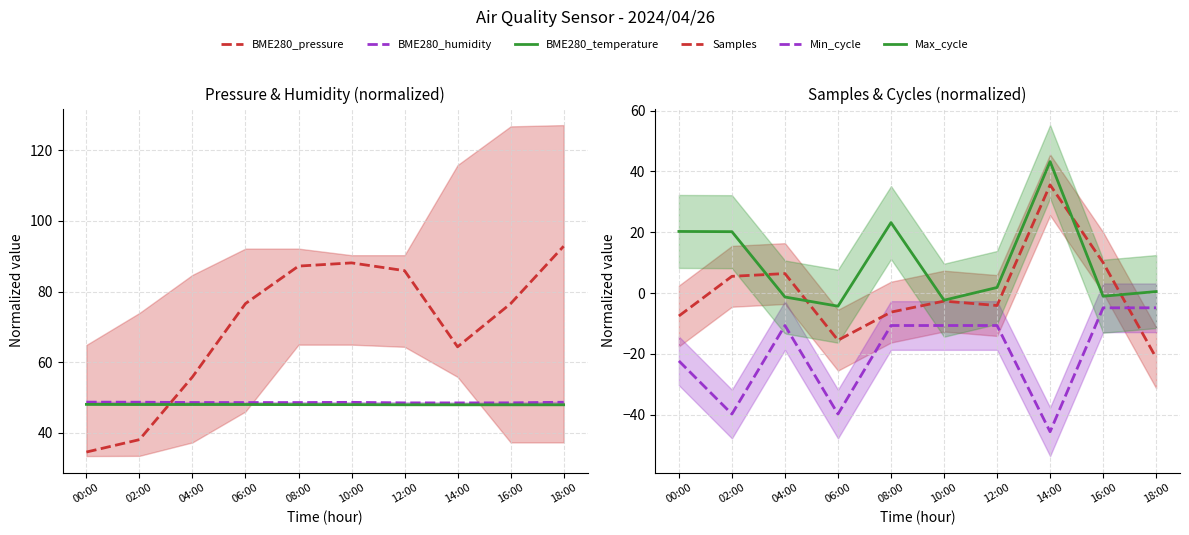

At which label does Min_cycle reach its minimum?

14:00